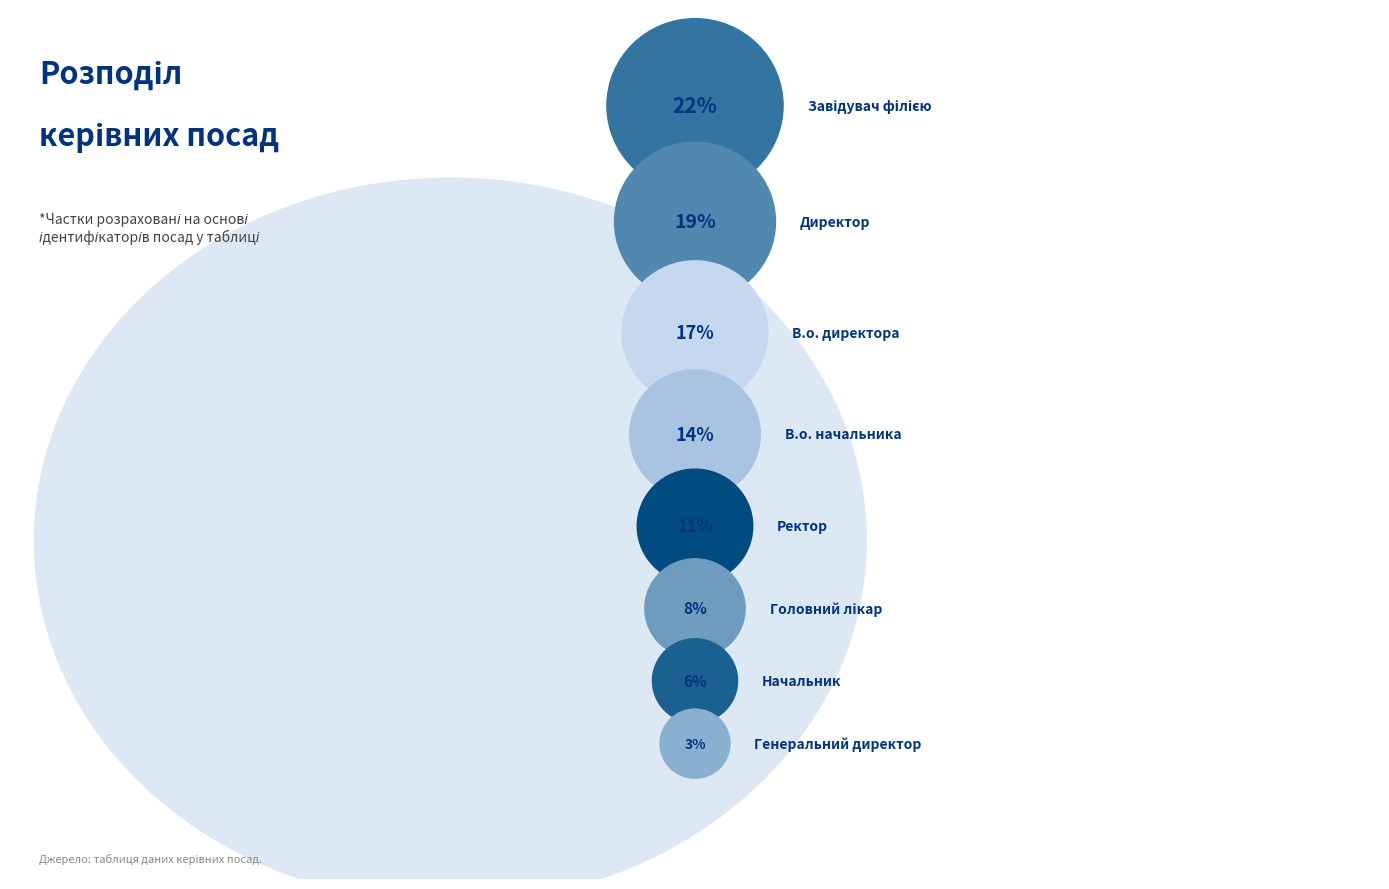

What is the ratio of the value at Начальник to the value at В.о. начальника?

0.4